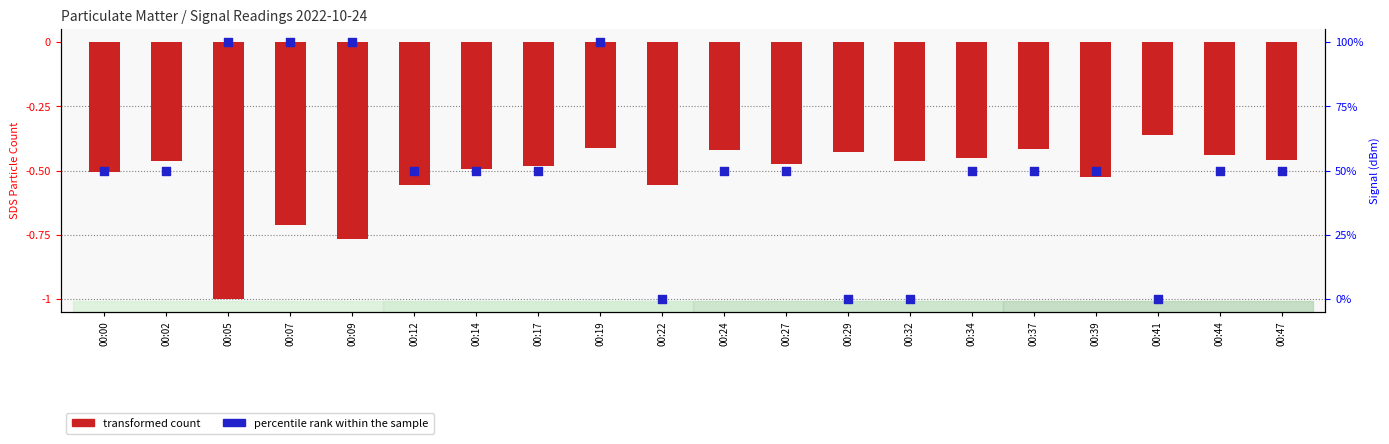

Which series reaches the minimum Y coordinate?

transformed count